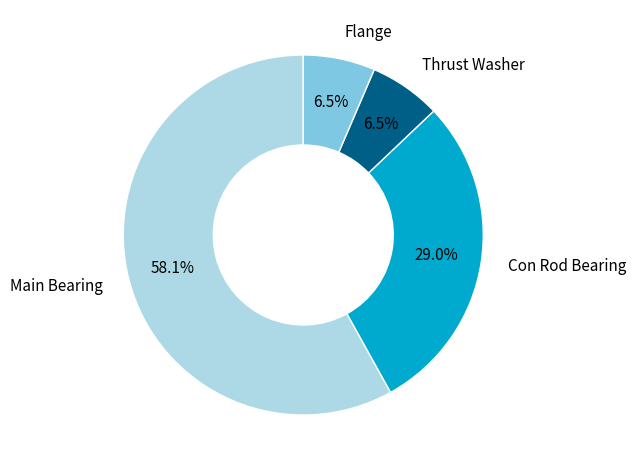

How many slices are in this pie chart?

4